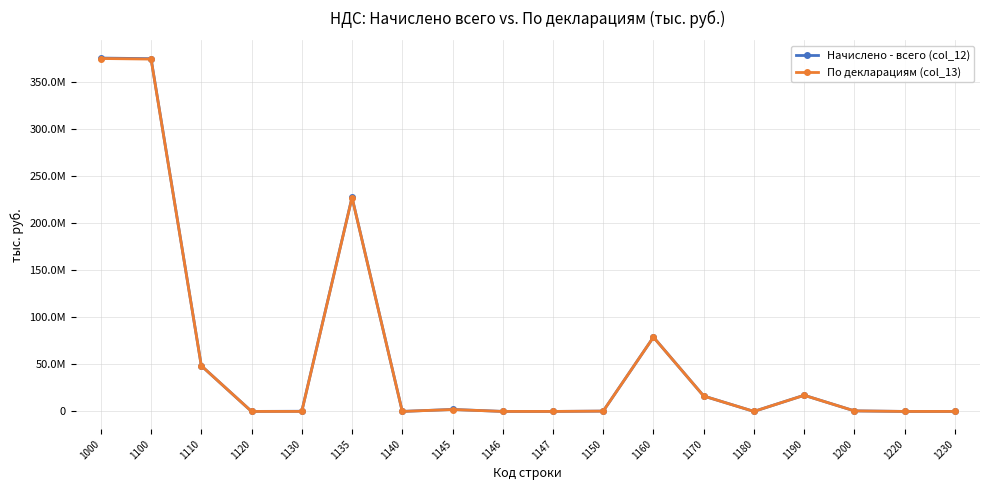

What are all the series names shown in the legend?

Начислено - всего (col_12), По декларациям (col_13)